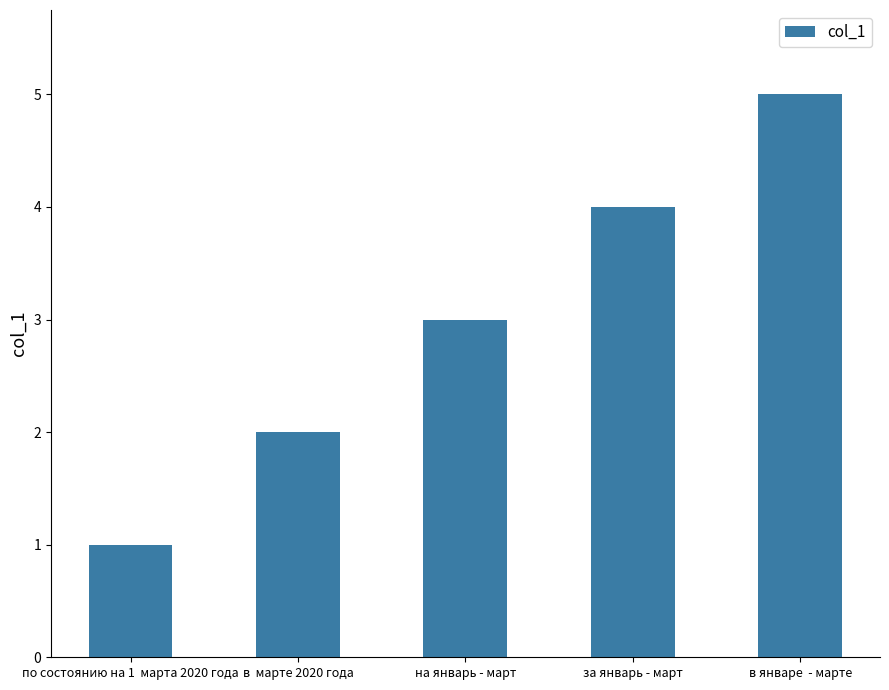

What is the sum of the values at по состоянию на 1  марта 2020 года and на январь - март?

4